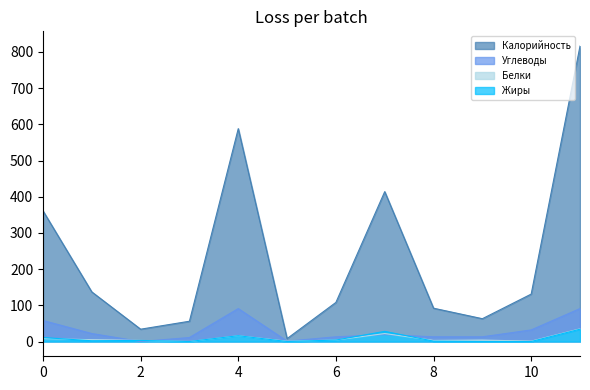

Where is the first local maximum for Углеводы?

4